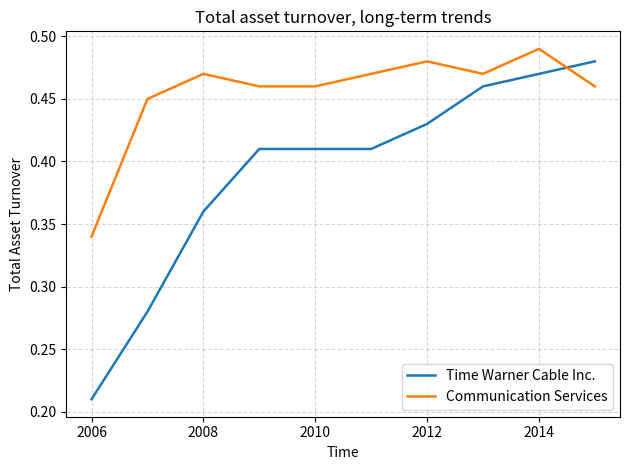

Which series has the largest range (max minus min)?

Time Warner Cable Inc.